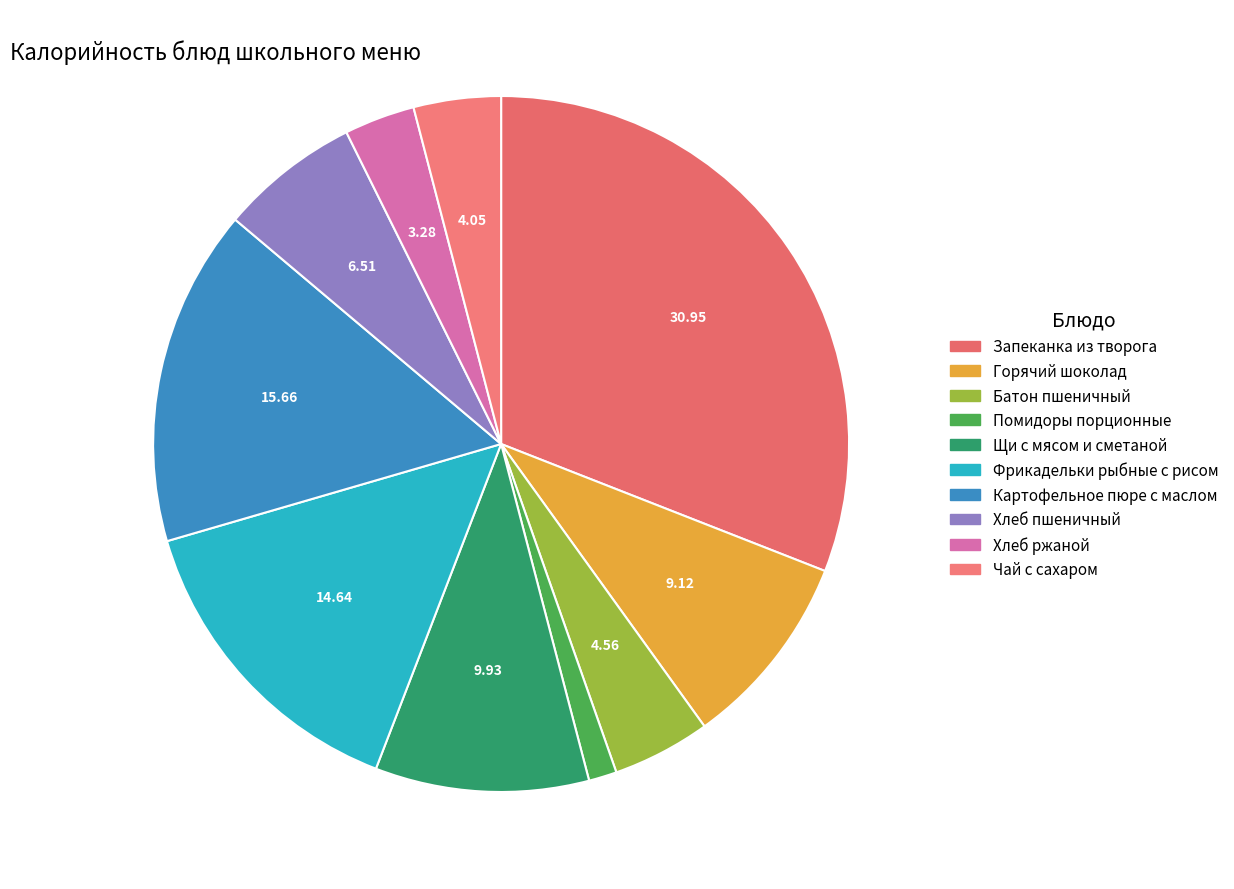

Does Батон пшеничный account for over 50% of the chart?

No